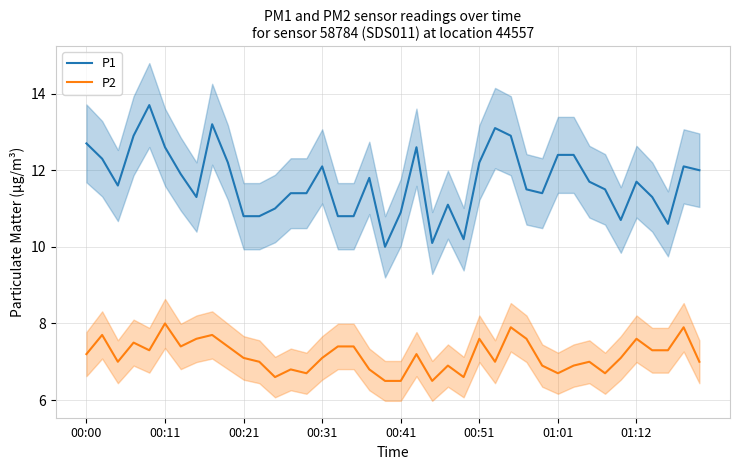

What is the difference between the maximum and minimum values in the P2 series?

1.5